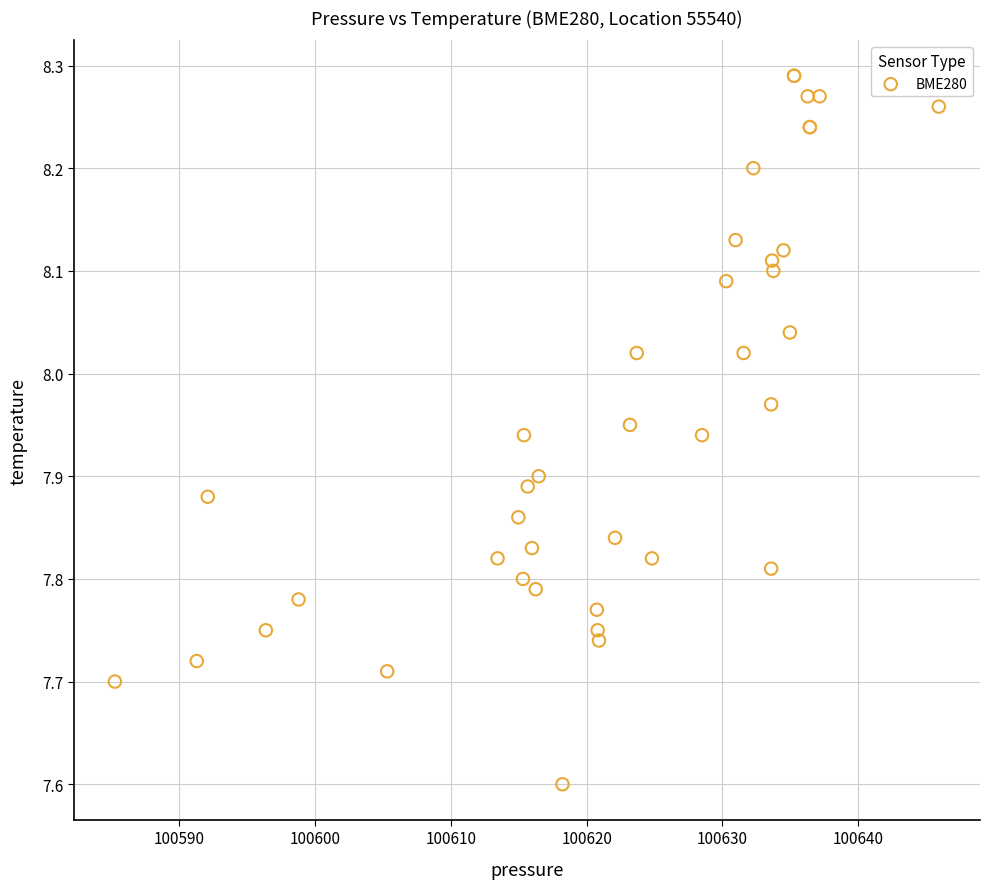

What Y value in the scatter plot is closest to 7?

7.6